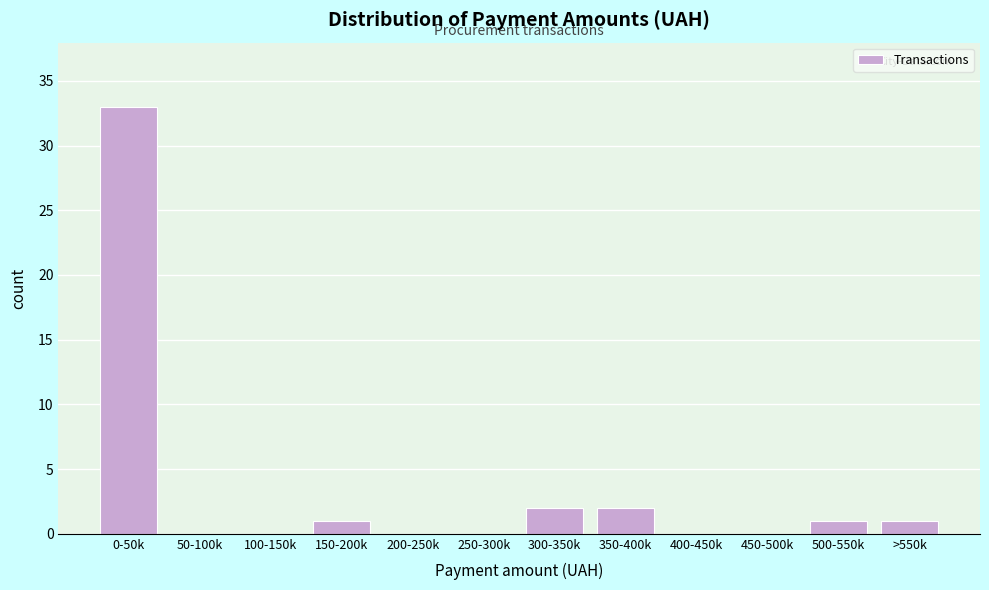

Reading left to right, transcribe all the data shown in this chart.

0-50k=33	50-100k=0	100-150k=0	150-200k=1	200-250k=0	250-300k=0	300-350k=2	350-400k=2	400-450k=0	450-500k=0	500-550k=1	>550k=1